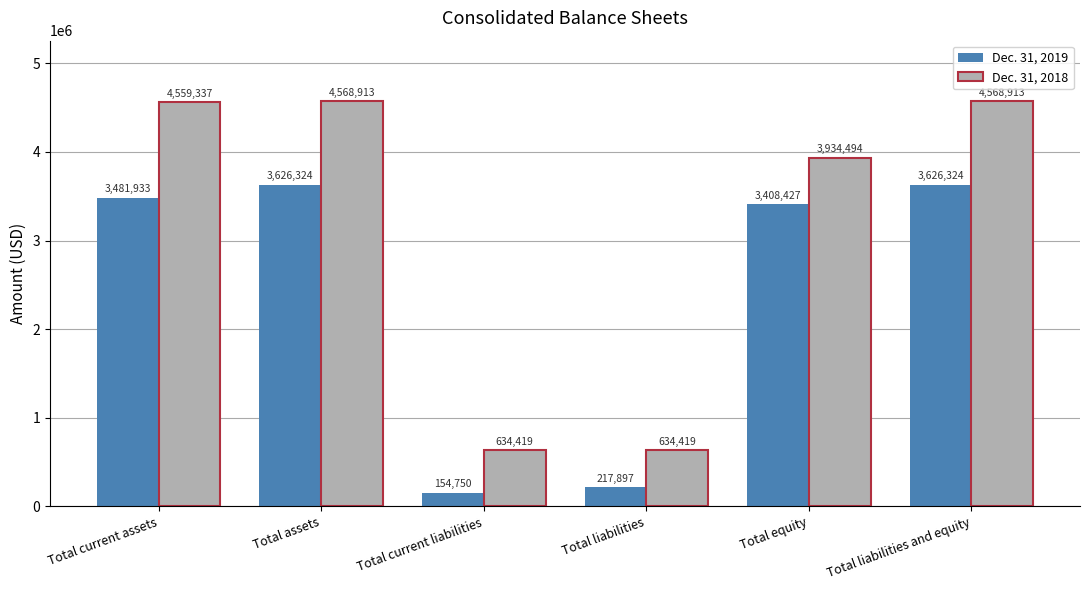

Which series has the largest total across all categories?

Dec. 31, 2018